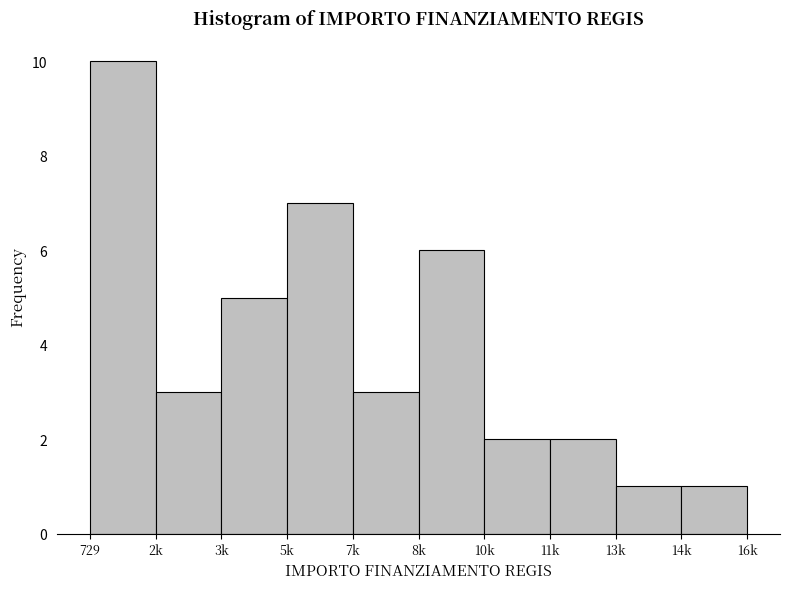

Reading left to right, transcribe all the data shown in this chart.

10	3	5	7	3	6	2	2	1	1